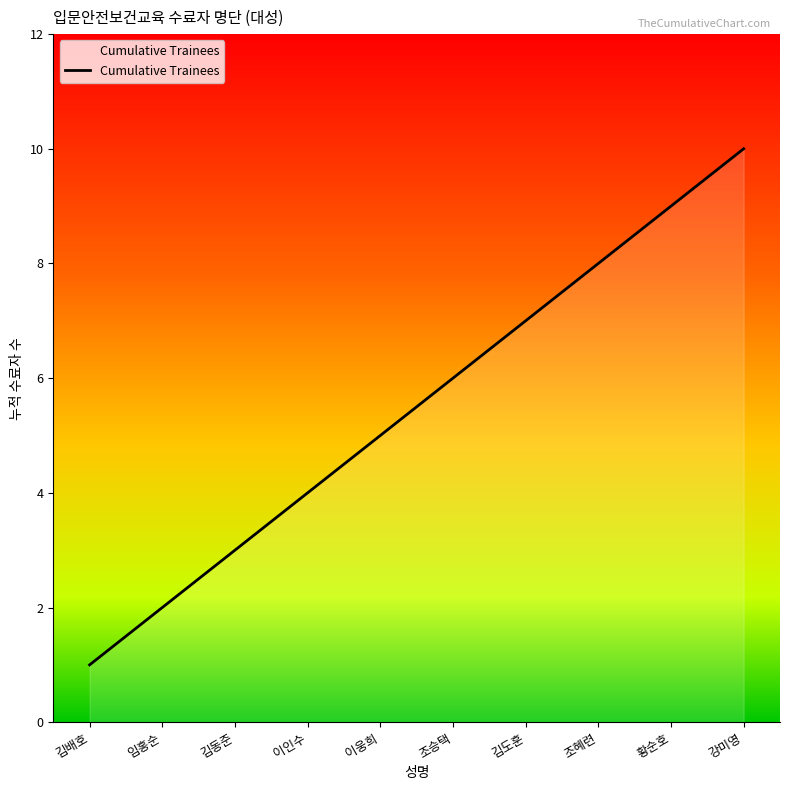

Does the chart display data point markers on the line(s)?

No